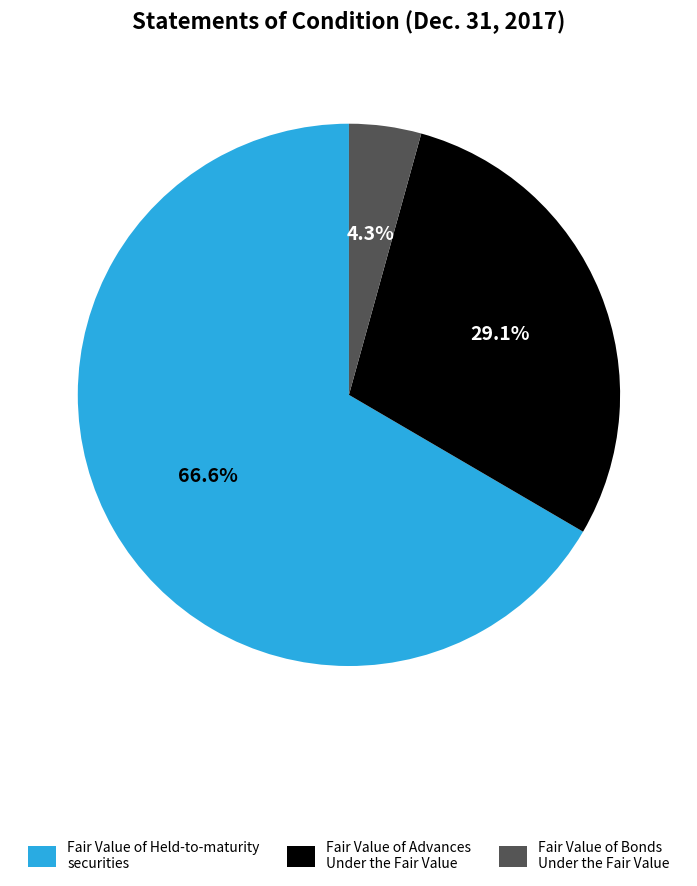

To the nearest percent, what is the difference between the largest and smallest slice percentages?

62%